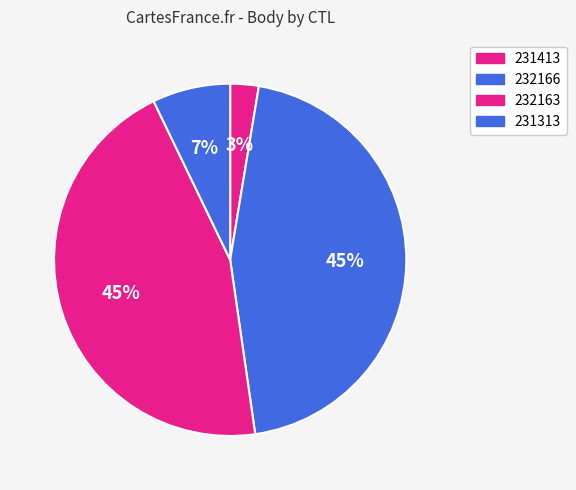

Does 232166 account for over 50% of the chart?

No